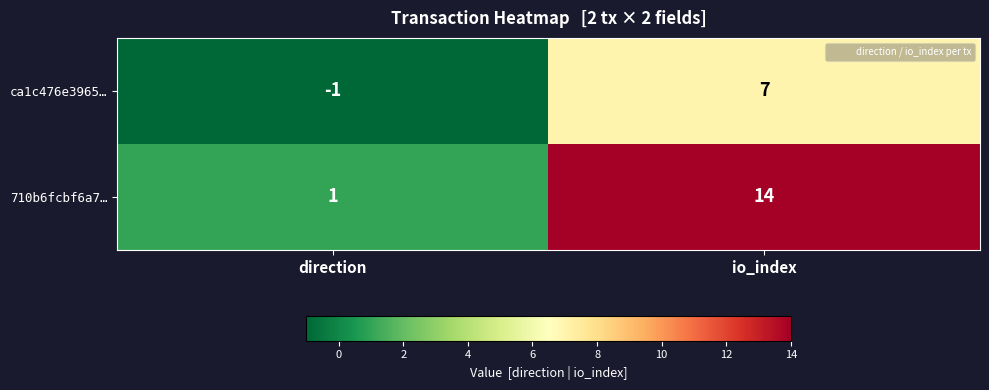

Which category has the highest value across all series?

io_index